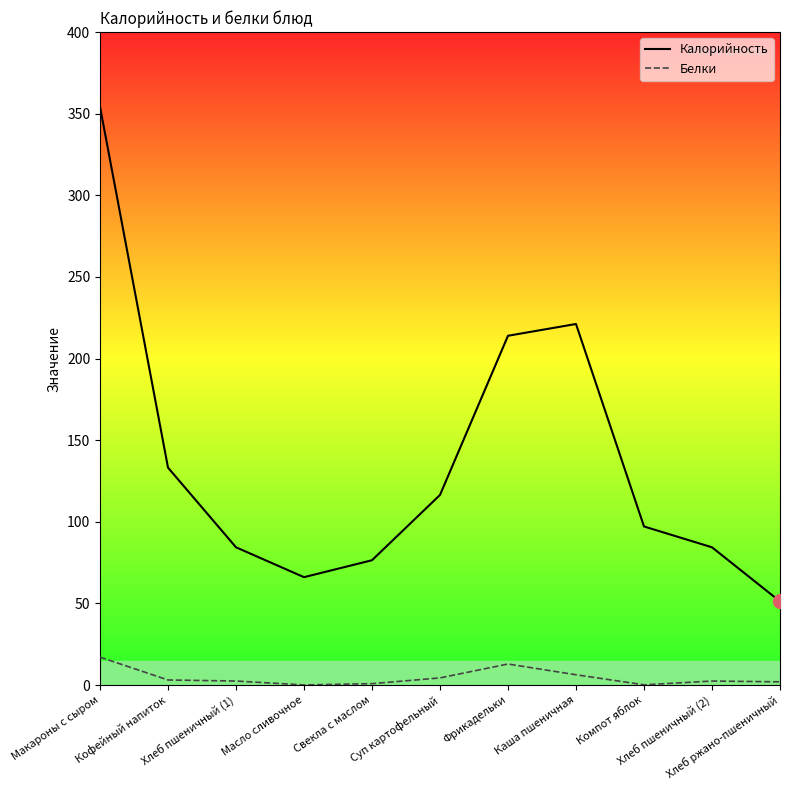

True or false: Калорийность and Белки intersect in this chart.

False